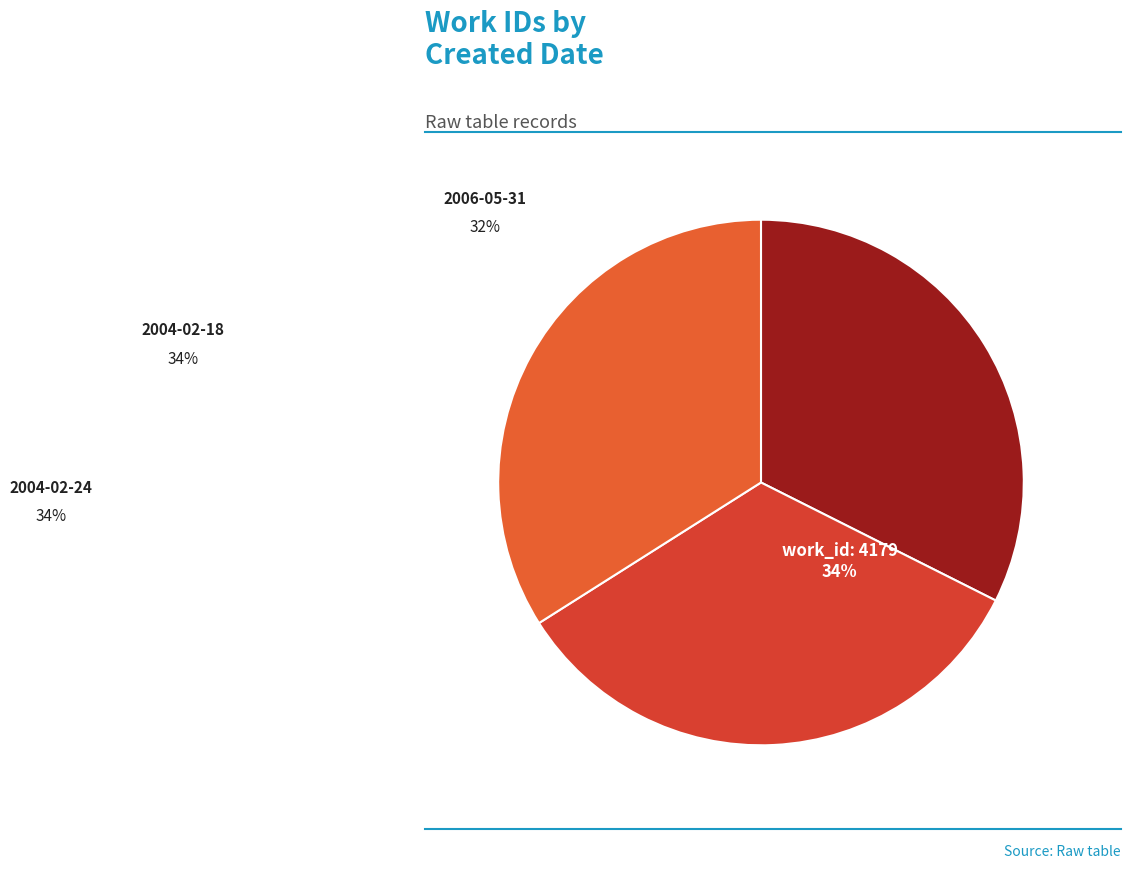

Is there any slice that represents more than half of the pie?

No